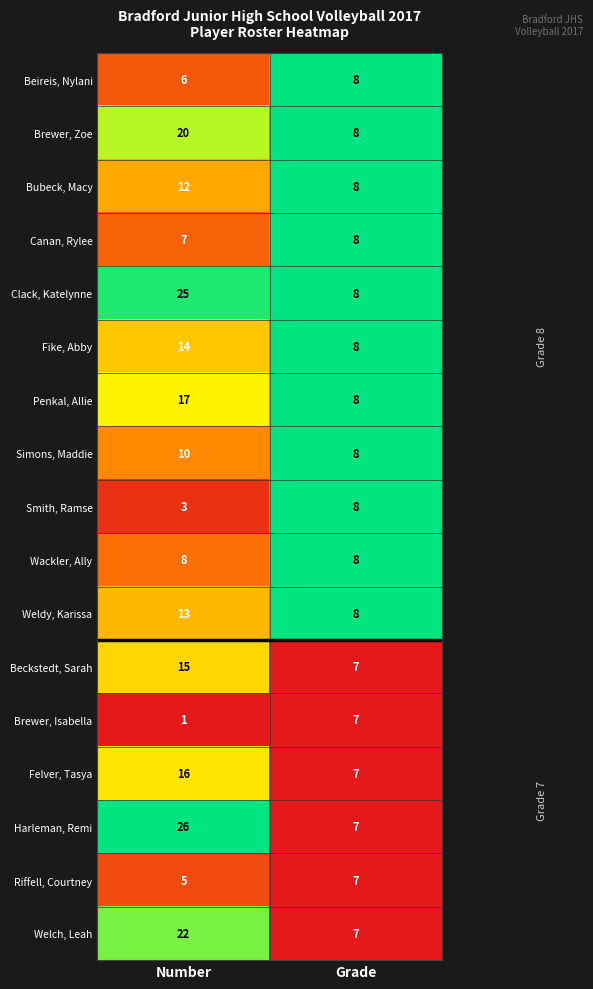

Which series has the widest spread of values?

Harleman, Remi